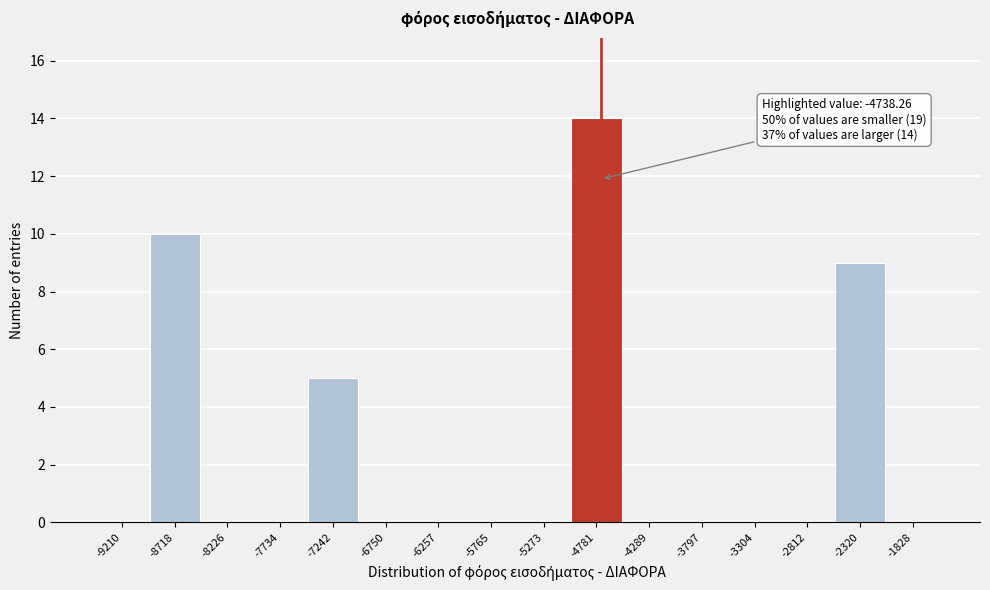

Which range on the x-axis has the tallest bar?

-5050 to -4550